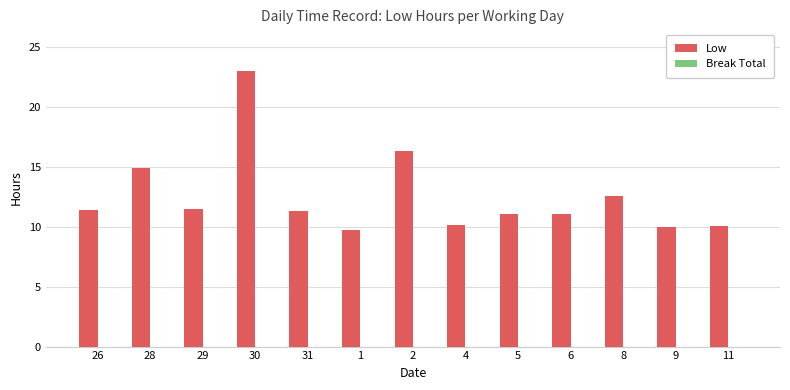

What value does the data have at 9?

10.0